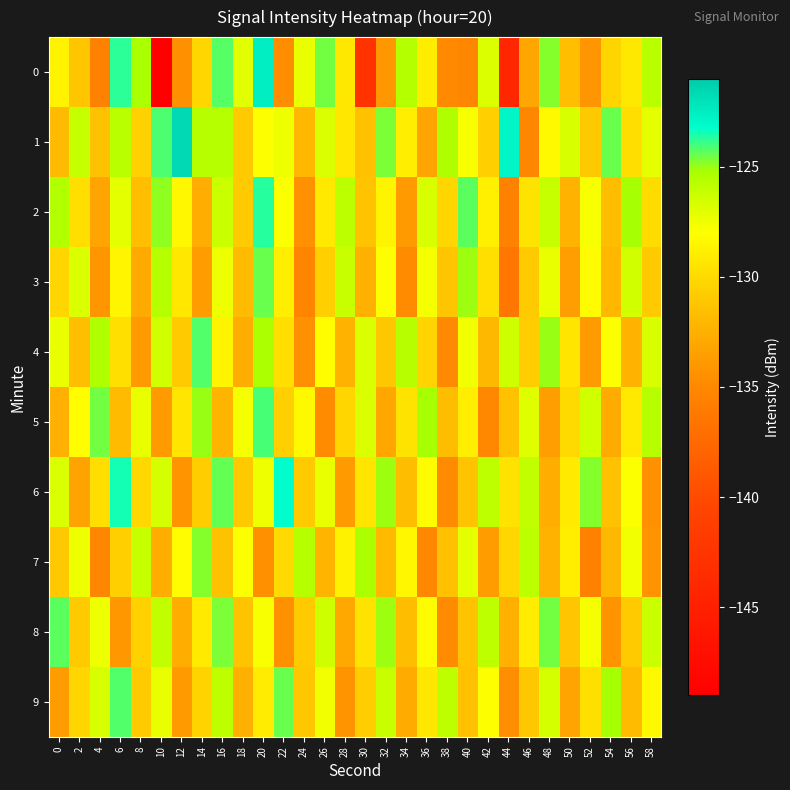

What is the difference between the highest and lowest values at 10?

24.8